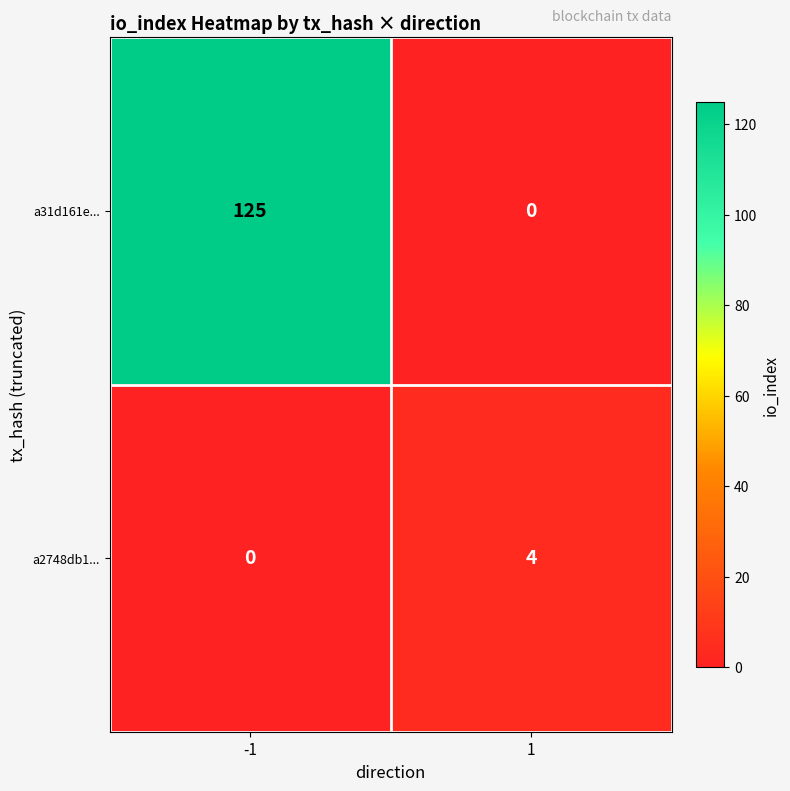

True or false: a31d161e... has a value of -47 at 1.

False